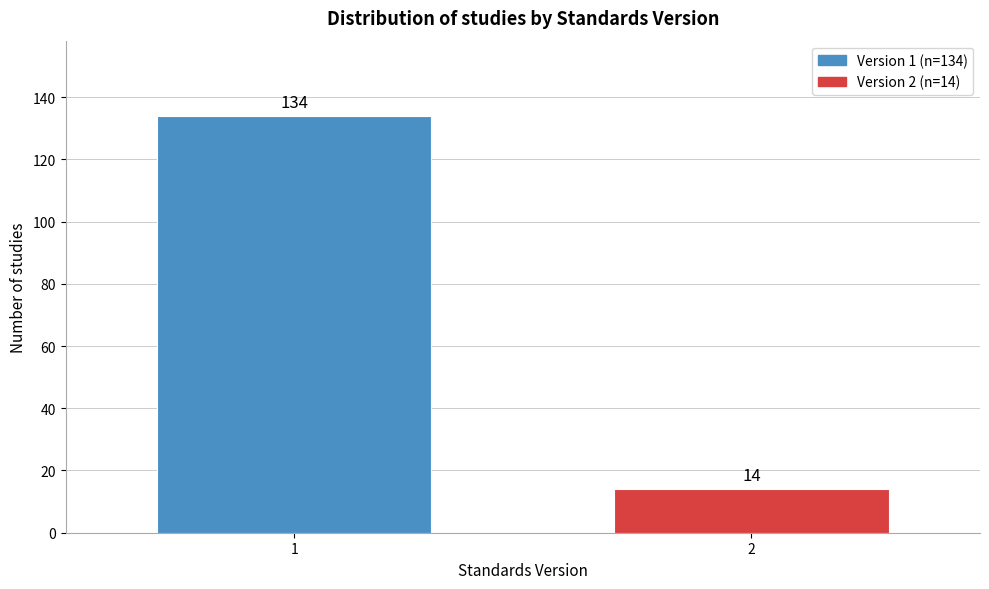

Reading left to right, extract all data points from this chart.

134	14